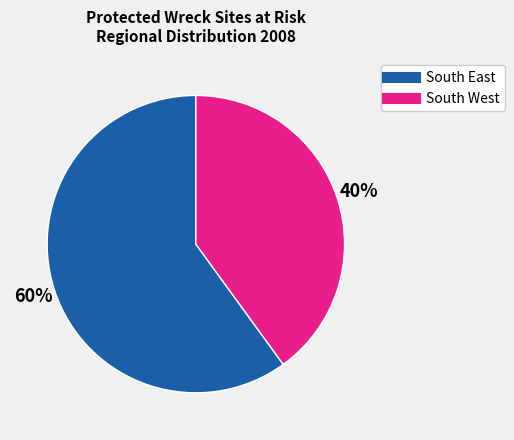

The South West slice represents 27% of the pie. True or false?

False